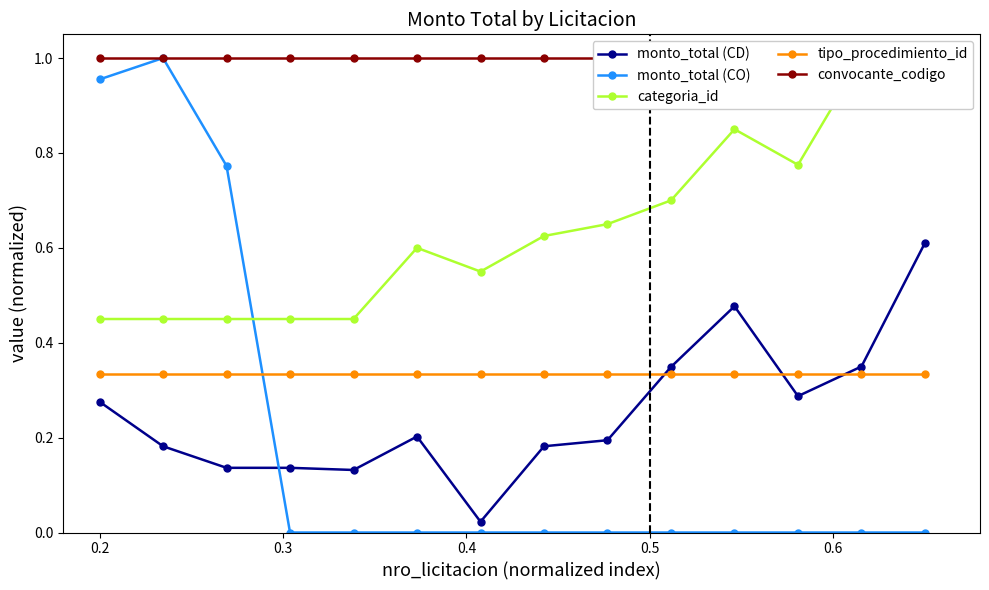

Reading left to right, extract all data points from this chart.

monto_total (CD): 0.3	0.2	0.1	0.1	0.1	0.2	0.0	0.2	0.2	0.3	0.5	0.3	0.3	0.6
monto_total (CO): 1.0	1.0	0.8	0.0	0.0	0.0	0.0	0.0	0.0	0.0	0.0	0.0	0.0	0.0
categoria_id: 0.5	0.5	0.5	0.5	0.5	0.6	0.6	0.6	0.7	0.7	0.8	0.8	1.0	1.0
tipo_procedimiento_id: 0.3	0.3	0.3	0.3	0.3	0.3	0.3	0.3	0.3	0.3	0.3	0.3	0.3	0.3
convocante_codigo: 1.0	1.0	1.0	1.0	1.0	1.0	1.0	1.0	1.0	1.0	1.0	1.0	1.0	1.0